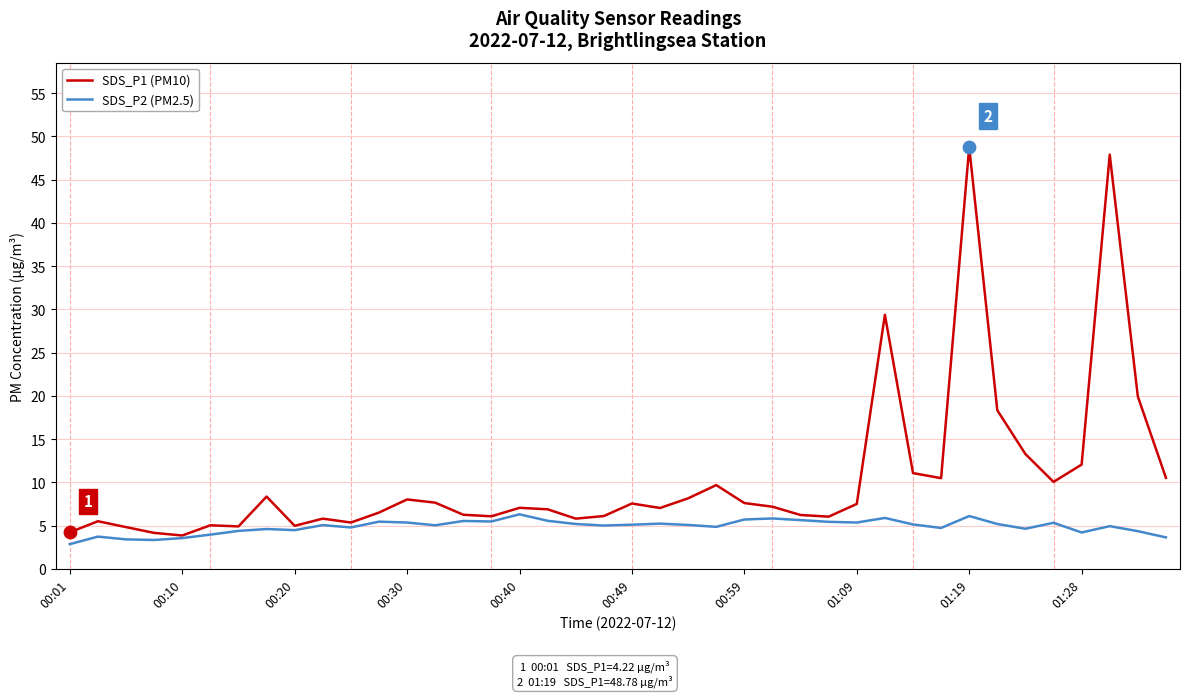

List the series in order of their overall mean, highest first.

SDS_P1 (PM10), SDS_P2 (PM2.5)